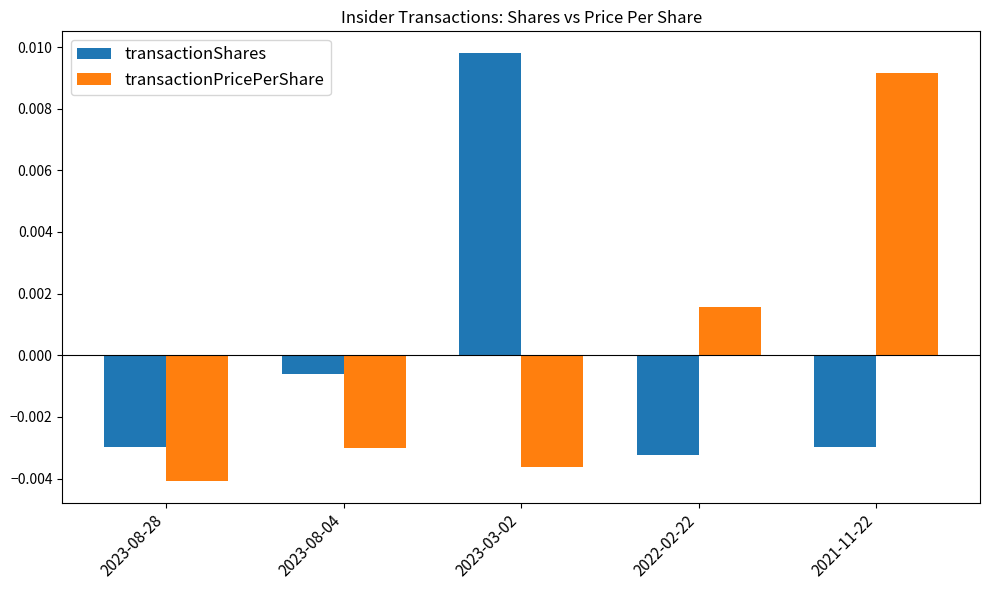

Which category has the lowest value across all series?

2023-08-28